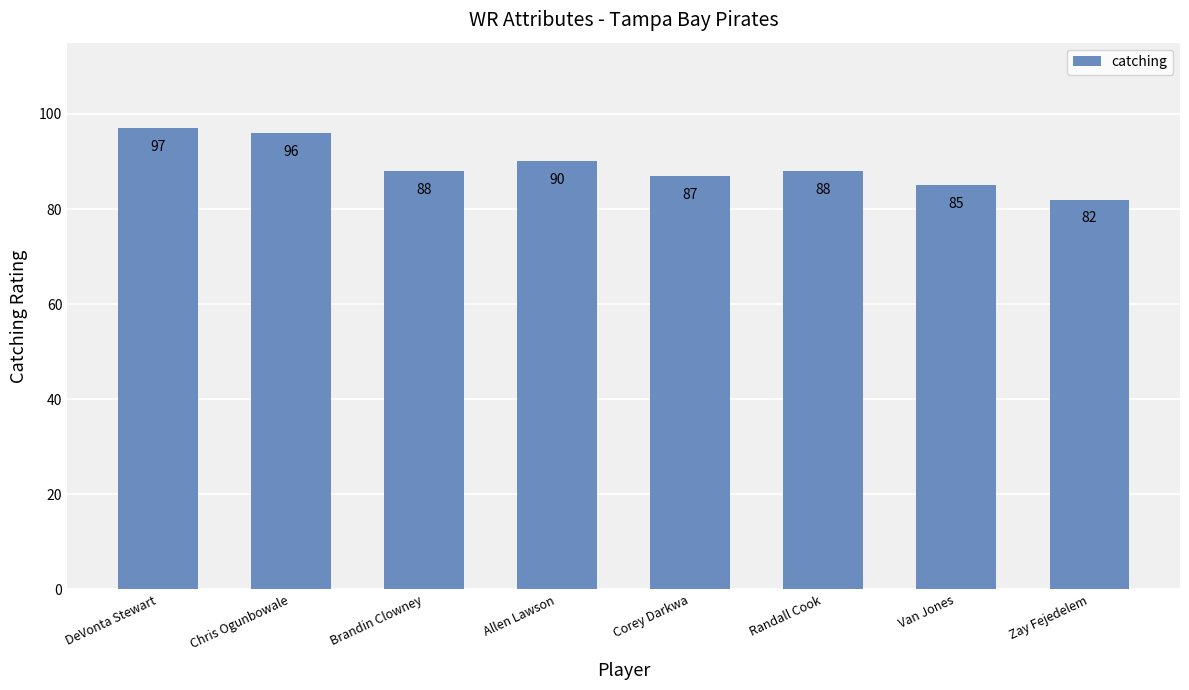

How many distinct data groups are displayed?

1